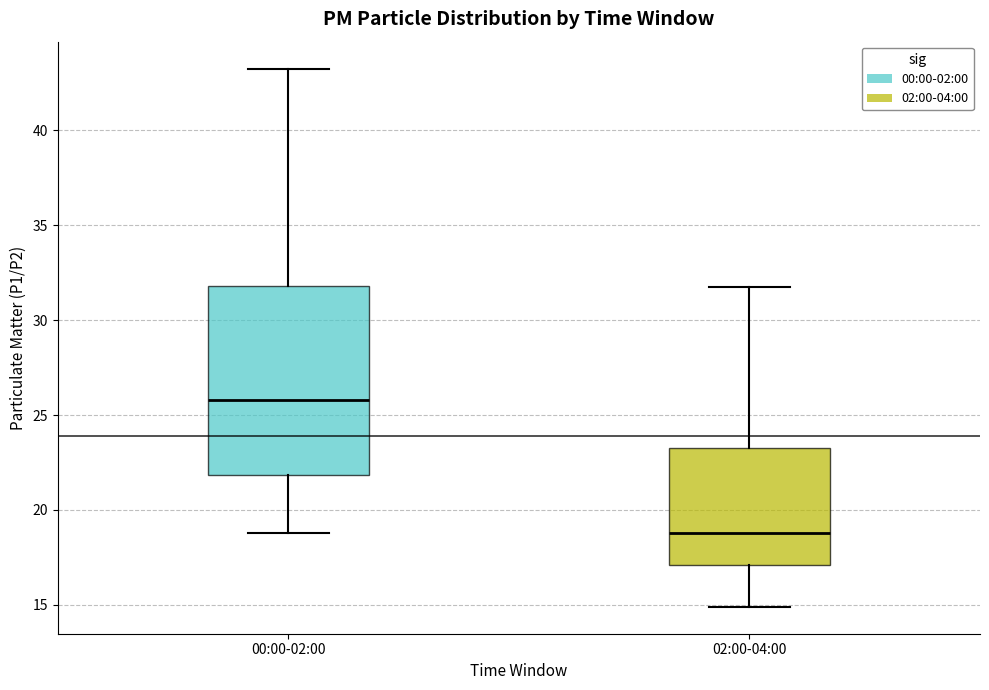

Reading left to right, read every box against the y-axis: the position of its median line, the range the box covers, and the ends of its whiskers. The values are not printed on the chart, so give them approximately, as read against the axis.

00:00-02:00: median 26.0, box 22.0 to 32.0, whiskers 19.0 to 43.5
02:00-04:00: median 19.0, box 17.0 to 23.5, whiskers 15.0 to 32.0